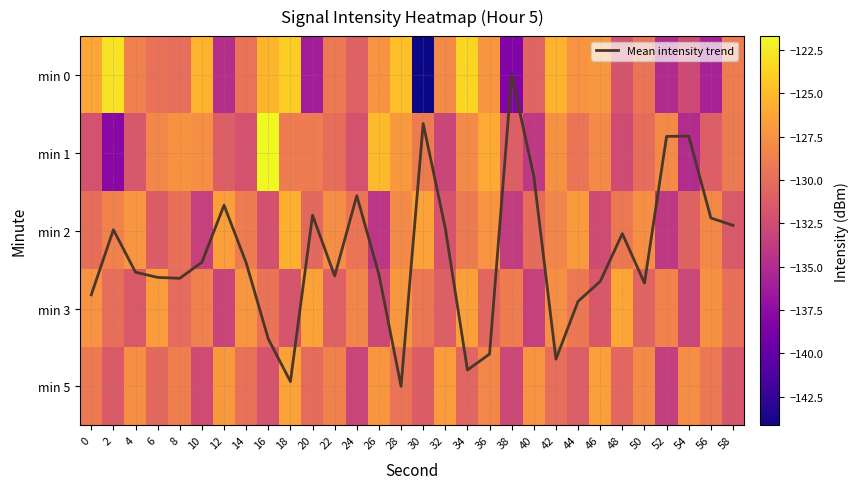

List the labels in order of min 1 value, smallest first.

2, 54, 40, 32, 48, 14, 24, 0, 4, 12, 38, 56, 22, 50, 44, 30, 58, 18, 20, 6, 34, 46, 52, 10, 42, 8, 28, 36, 26, 16